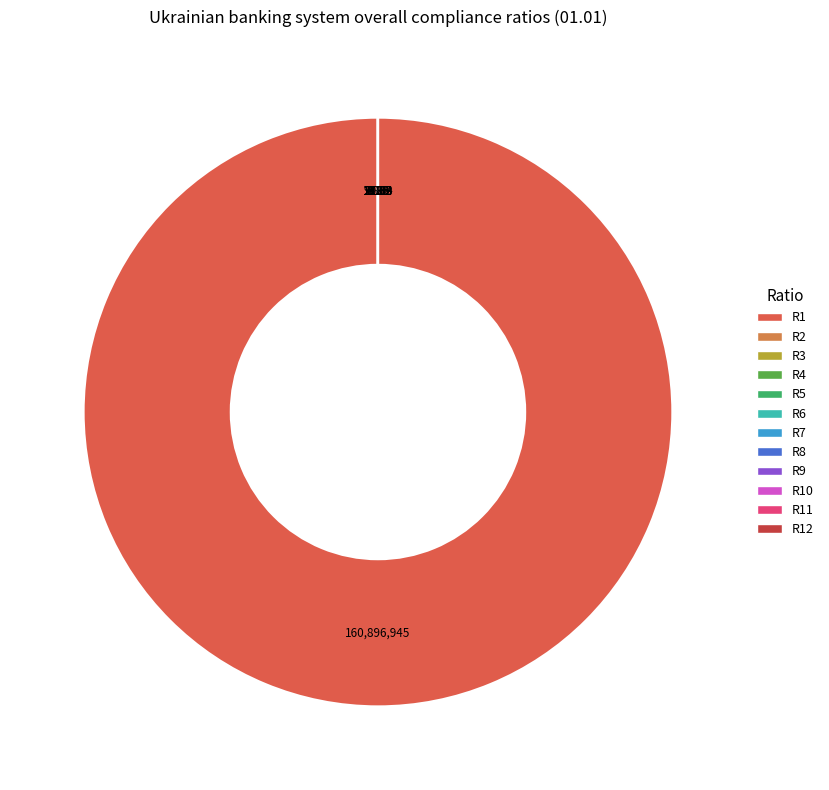

Does any single category account for the majority?

Yes